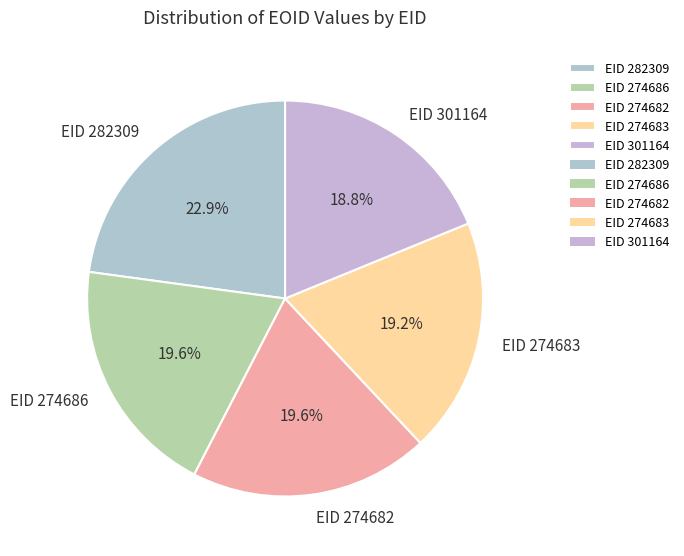

How many segments does this pie chart have?

5